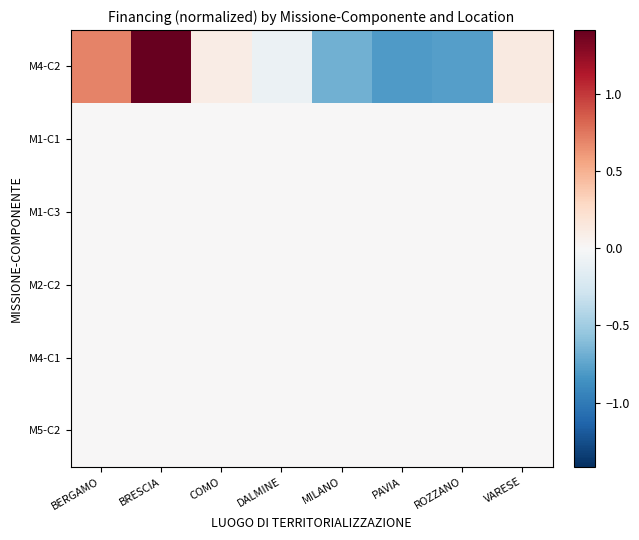

How many series are shown in this chart?

6